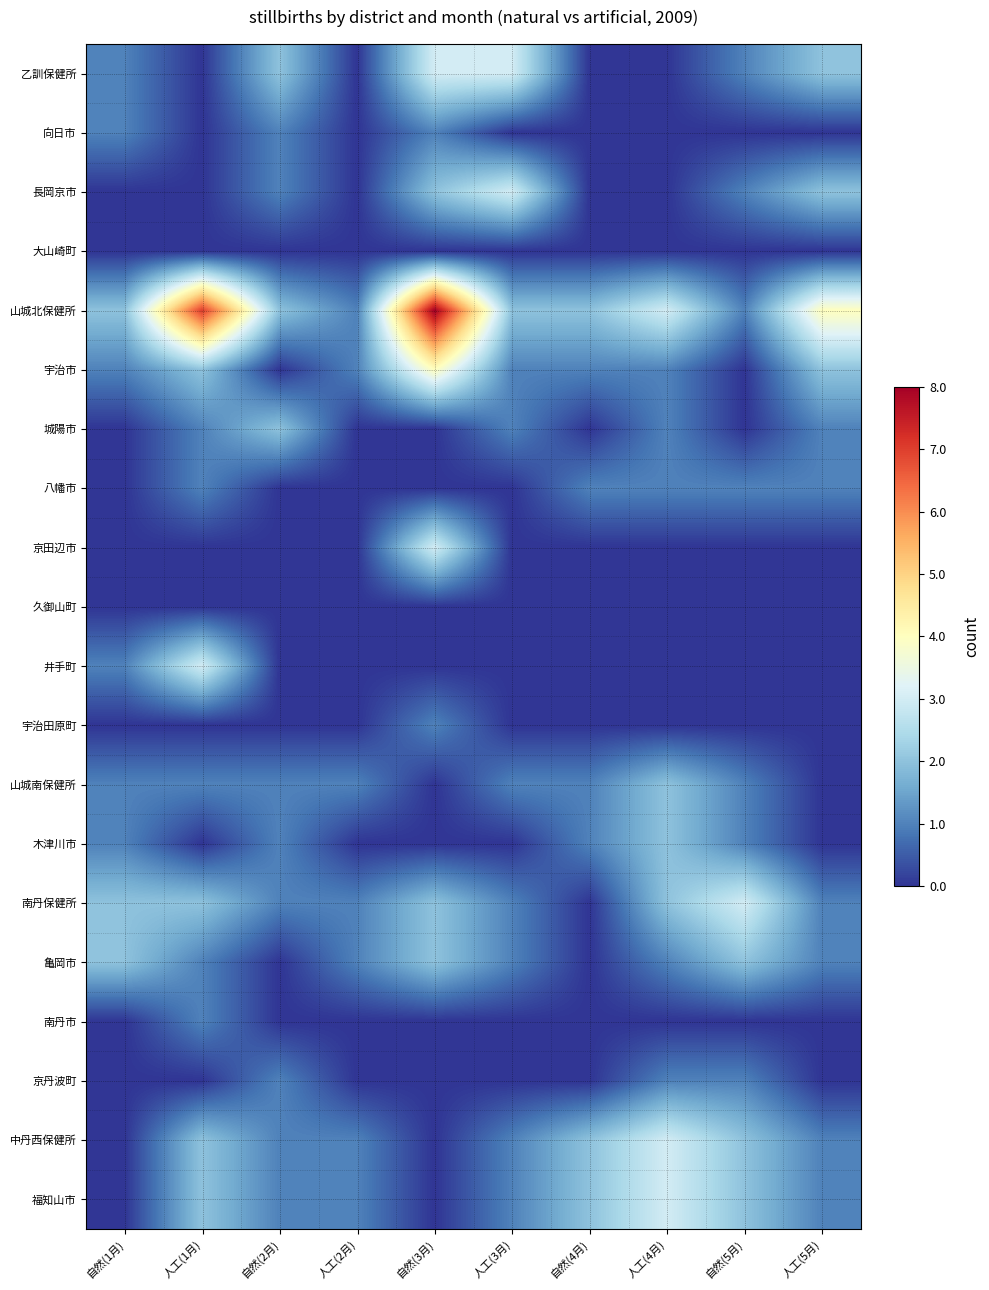

Reading right to left, list all the values displayed in this chart.

乙訓保健所: 人工(5月)=2	自然(5月)=1	人工(4月)=0	自然(4月)=0	人工(3月)=3	自然(3月)=3	人工(2月)=0	自然(2月)=2	人工(1月)=0	自然(1月)=1
向日市: 人工(5月)=0	自然(5月)=0	人工(4月)=0	自然(4月)=0	人工(3月)=0	自然(3月)=1	人工(2月)=0	自然(2月)=1	人工(1月)=0	自然(1月)=1
長岡京市: 人工(5月)=2	自然(5月)=1	人工(4月)=0	自然(4月)=0	人工(3月)=3	自然(3月)=2	人工(2月)=0	自然(2月)=1	人工(1月)=0	自然(1月)=0
大山崎町: 人工(5月)=0	自然(5月)=0	人工(4月)=0	自然(4月)=0	人工(3月)=0	自然(3月)=0	人工(2月)=0	自然(2月)=0	人工(1月)=0	自然(1月)=0
山城北保健所: 人工(5月)=4	自然(5月)=1	人工(4月)=3	自然(4月)=2	人工(3月)=2	自然(3月)=8	人工(2月)=1	自然(2月)=2	人工(1月)=7	自然(1月)=2
宇治市: 人工(5月)=2	自然(5月)=0	人工(4月)=1	自然(4月)=1	人工(3月)=1	自然(3月)=4	人工(2月)=1	自然(2月)=0	人工(1月)=2	自然(1月)=1
城陽市: 人工(5月)=1	自然(5月)=0	人工(4月)=1	自然(4月)=0	人工(3月)=1	自然(3月)=0	人工(2月)=0	自然(2月)=2	人工(1月)=1	自然(1月)=0
八幡市: 人工(5月)=1	自然(5月)=1	人工(4月)=1	自然(4月)=1	人工(3月)=0	自然(3月)=0	人工(2月)=0	自然(2月)=0	人工(1月)=1	自然(1月)=0
京田辺市: 人工(5月)=0	自然(5月)=0	人工(4月)=0	自然(4月)=0	人工(3月)=0	自然(3月)=3	人工(2月)=0	自然(2月)=0	人工(1月)=0	自然(1月)=0
久御山町: 人工(5月)=0	自然(5月)=0	人工(4月)=0	自然(4月)=0	人工(3月)=0	自然(3月)=0	人工(2月)=0	自然(2月)=0	人工(1月)=0	自然(1月)=0
井手町: 人工(5月)=0	自然(5月)=0	人工(4月)=0	自然(4月)=0	人工(3月)=0	自然(3月)=0	人工(2月)=0	自然(2月)=0	人工(1月)=3	自然(1月)=1
宇治田原町: 人工(5月)=0	自然(5月)=0	人工(4月)=0	自然(4月)=0	人工(3月)=0	自然(3月)=1	人工(2月)=0	自然(2月)=0	人工(1月)=0	自然(1月)=0
山城南保健所: 人工(5月)=0	自然(5月)=1	人工(4月)=2	自然(4月)=1	人工(3月)=1	自然(3月)=0	人工(2月)=1	自然(2月)=1	人工(1月)=1	自然(1月)=1
木津川市: 人工(5月)=0	自然(5月)=1	人工(4月)=2	自然(4月)=1	人工(3月)=0	自然(3月)=0	人工(2月)=0	自然(2月)=1	人工(1月)=0	自然(1月)=1
南丹保健所: 人工(5月)=1	自然(5月)=3	人工(4月)=2	自然(4月)=0	人工(3月)=1	自然(3月)=2	人工(2月)=1	自然(2月)=1	人工(1月)=2	自然(1月)=2
亀岡市: 人工(5月)=1	自然(5月)=2	人工(4月)=1	自然(4月)=0	人工(3月)=1	自然(3月)=2	人工(2月)=1	自然(2月)=0	人工(1月)=1	自然(1月)=2
南丹市: 人工(5月)=0	自然(5月)=0	人工(4月)=0	自然(4月)=0	人工(3月)=0	自然(3月)=0	人工(2月)=0	自然(2月)=0	人工(1月)=1	自然(1月)=0
京丹波町: 人工(5月)=0	自然(5月)=1	人工(4月)=1	自然(4月)=0	人工(3月)=0	自然(3月)=0	人工(2月)=0	自然(2月)=1	人工(1月)=0	自然(1月)=0
中丹西保健所: 人工(5月)=1	自然(5月)=2	人工(4月)=3	自然(4月)=2	人工(3月)=1	自然(3月)=0	人工(2月)=1	自然(2月)=1	人工(1月)=2	自然(1月)=0
福知山市: 人工(5月)=1	自然(5月)=2	人工(4月)=3	自然(4月)=2	人工(3月)=1	自然(3月)=0	人工(2月)=1	自然(2月)=1	人工(1月)=2	自然(1月)=0